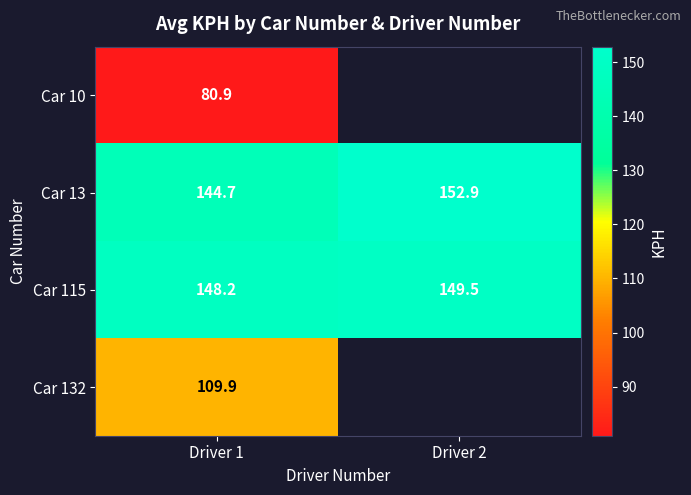

What is the minimum value for Car 13?

144.7